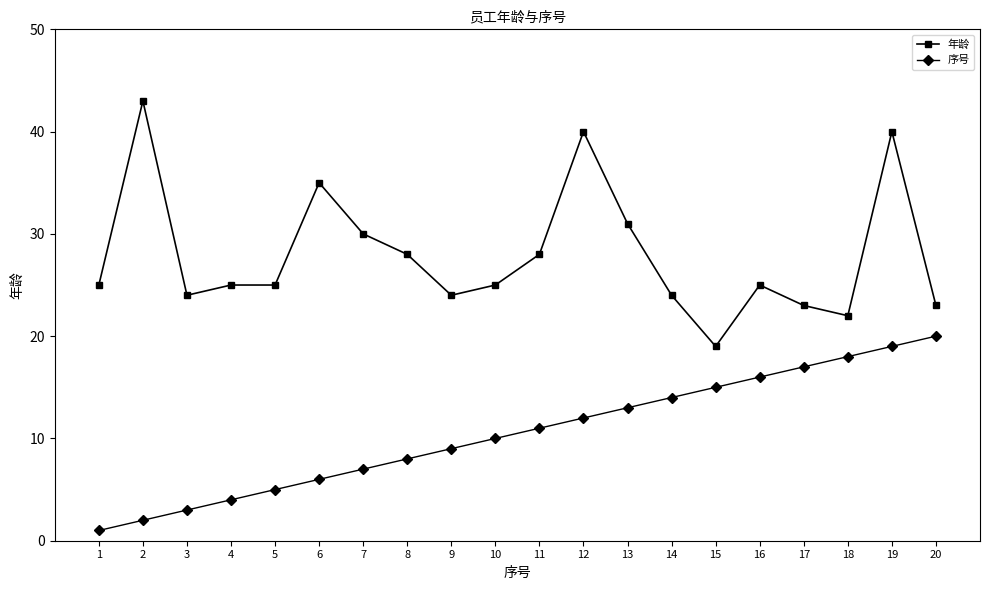

Which series has the largest range (max minus min)?

年龄